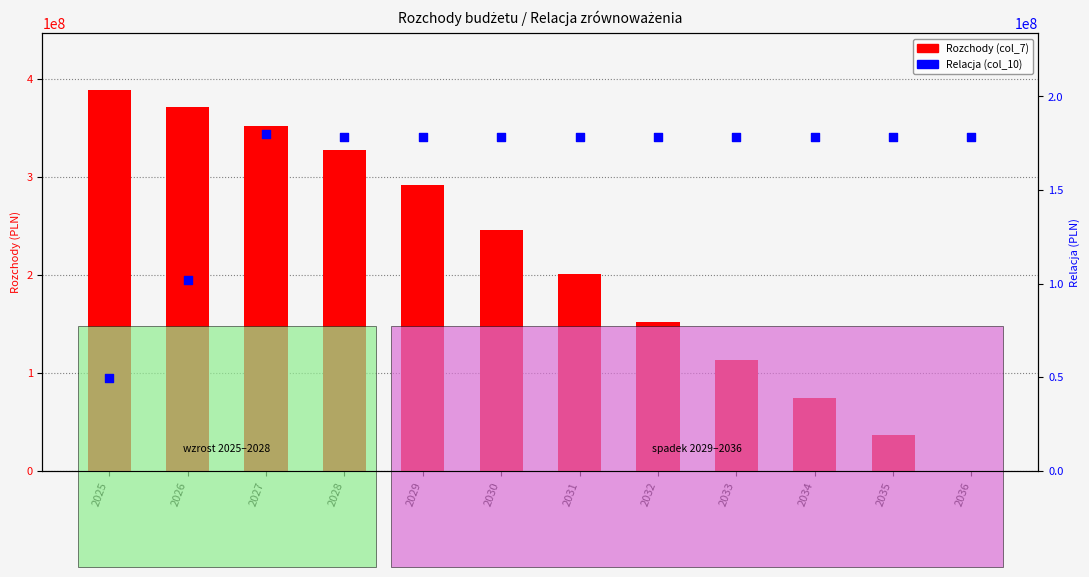

Which series reaches the minimum Y coordinate?

Rozchody (col_7)